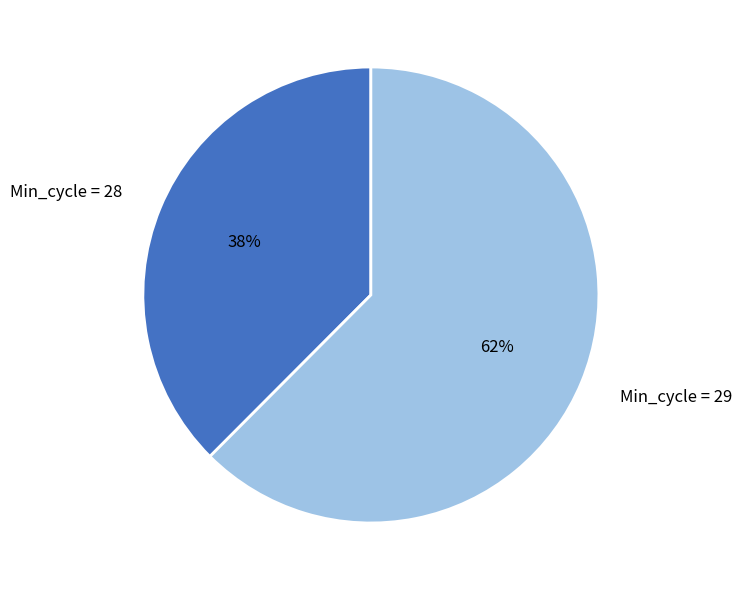

Is the sum of Min_cycle = 29 and Min_cycle = 28 greater than half?

Yes